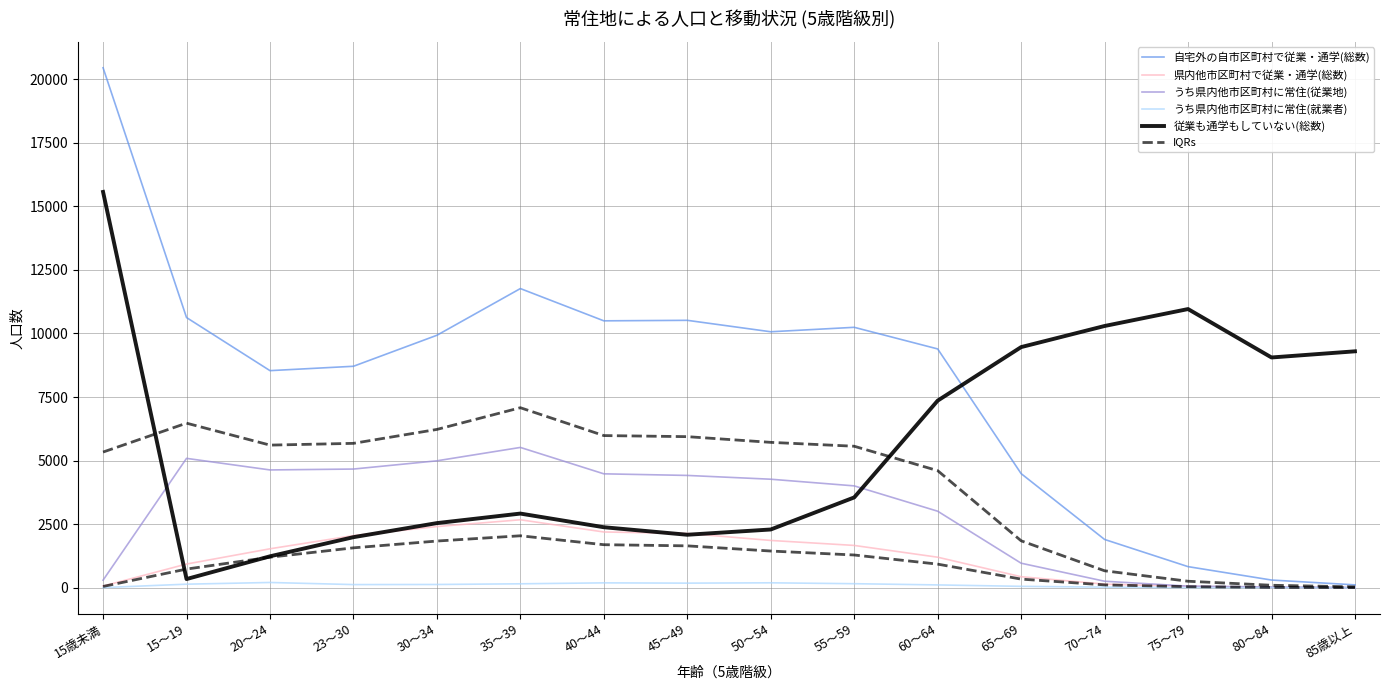

True or false: 県内他市区町村で従業・通学(総数) and うち県内他市区町村に常住(従業地) cross at least once.

False